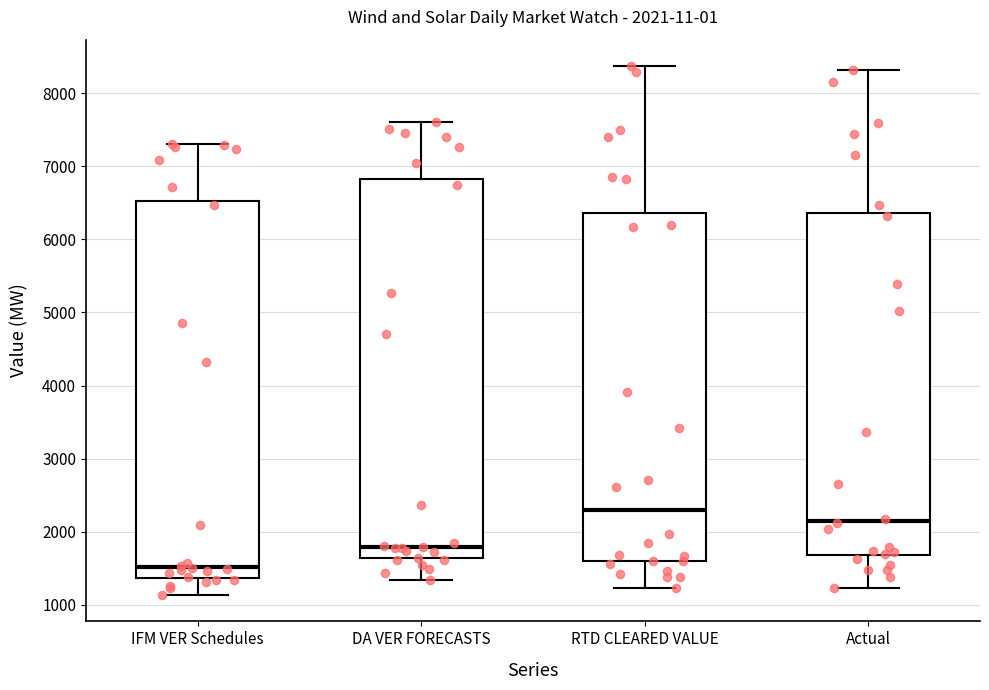

Which box's median line is the lowest?

IFM VER Schedules